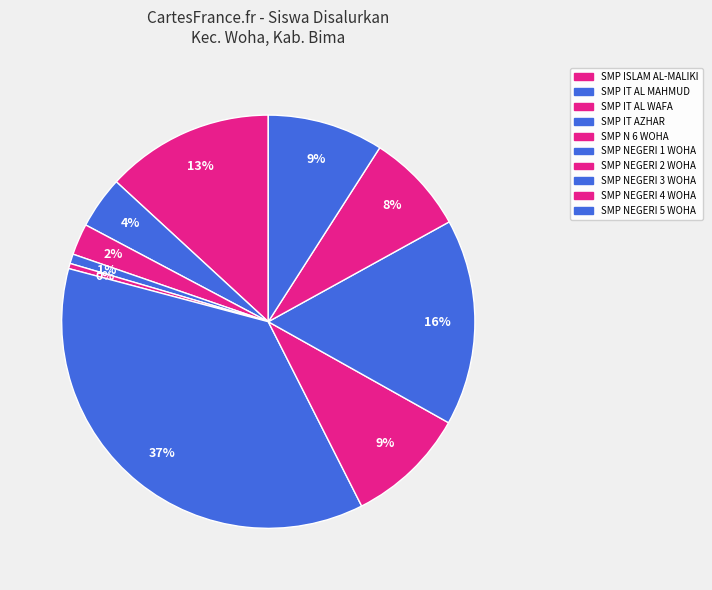

Rank the categories by value from highest to lowest.

SMP NEGERI 1 WOHA, SMP NEGERI 3 WOHA, SMP ISLAM AL-MALIKI WOHA, SMP NEGERI 2 WOHA, SMP NEGERI 5 WOHA, SMP NEGERI 4 WOHA, SMP IT AL MAHMUD, SMP IT AL WAFA AL ISLAMI GODO, SMP IT AZHAR, SMP N 6 WOHA SATU ATAP